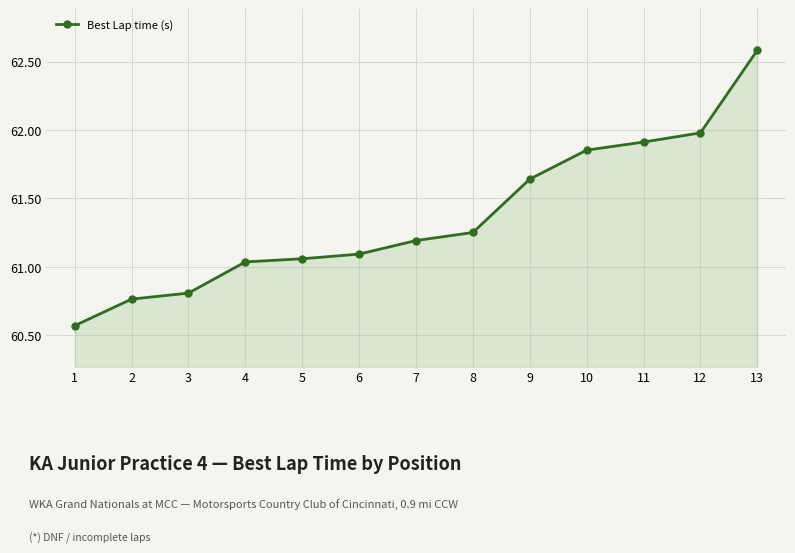

Is it true that the value at 7 is 61.2?

True